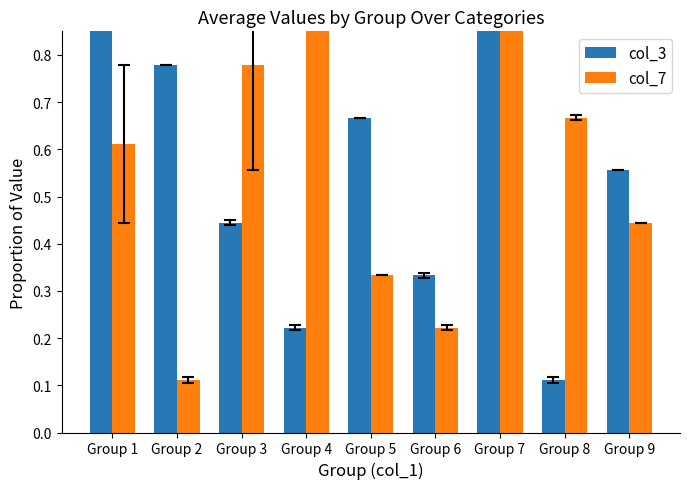

At which category is the sum across all series the highest?

Group 7